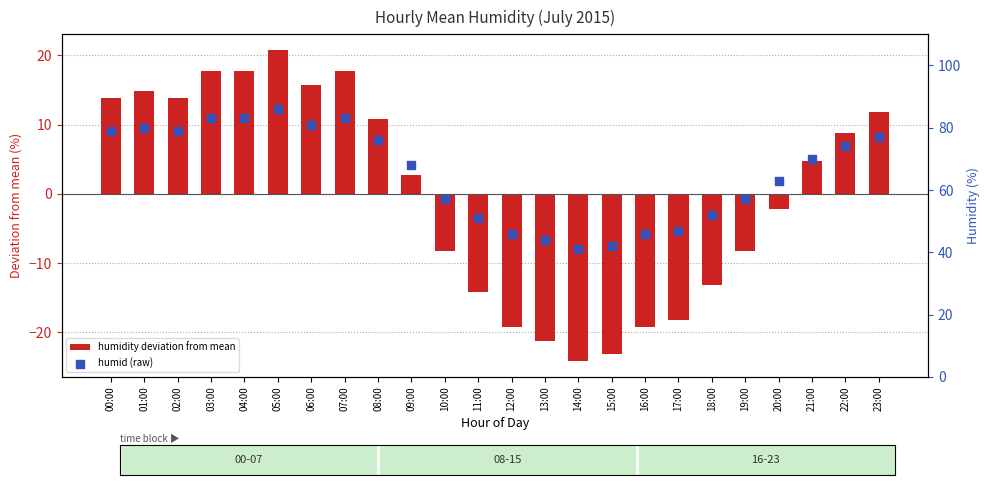

Is the value of humid (raw) at 15:00 greater than the value of humidity deviation from mean at 15:00?

Yes